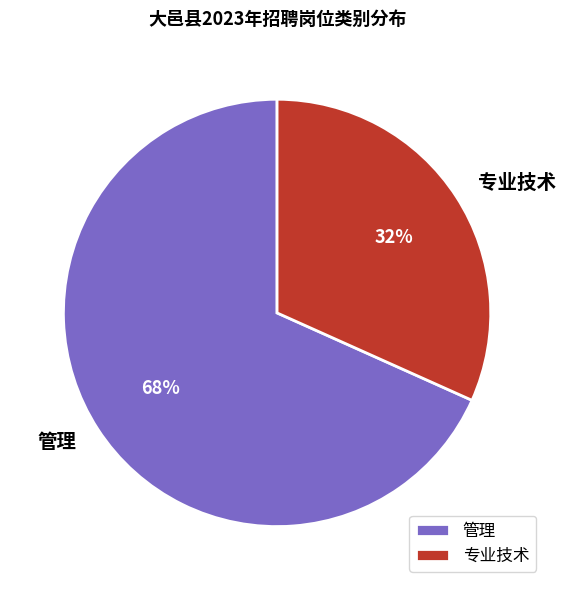

To the nearest percent, what portion does 管理 represent?

68%